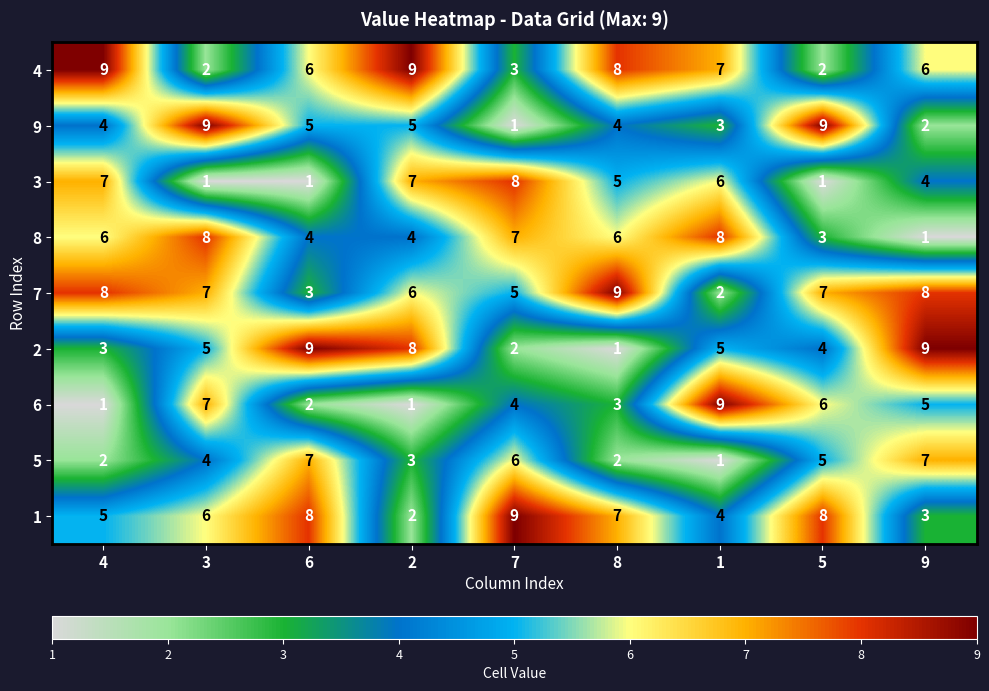

Count the number of categories in the chart.

9